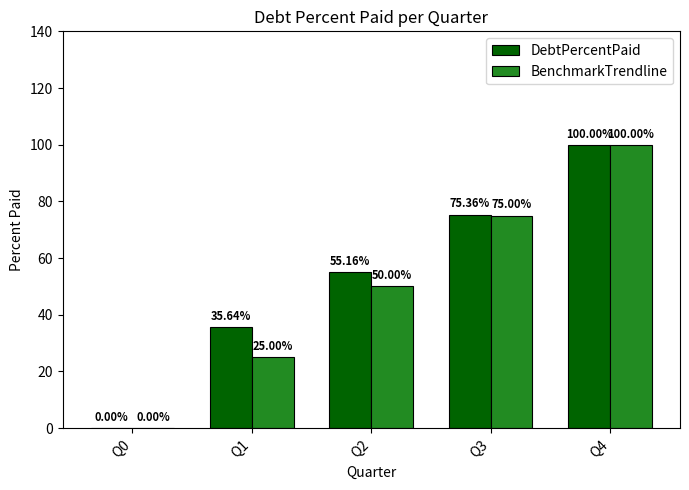

How many values in DebtPercentPaid are above zero?

4